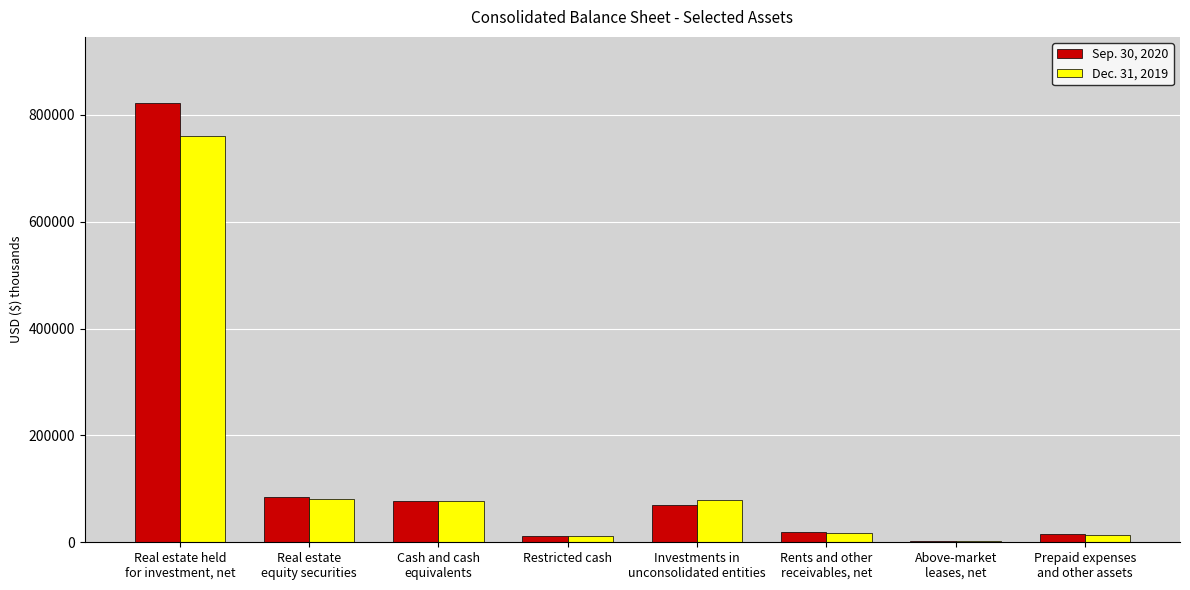

What is the maximum value shown in the chart?

822498